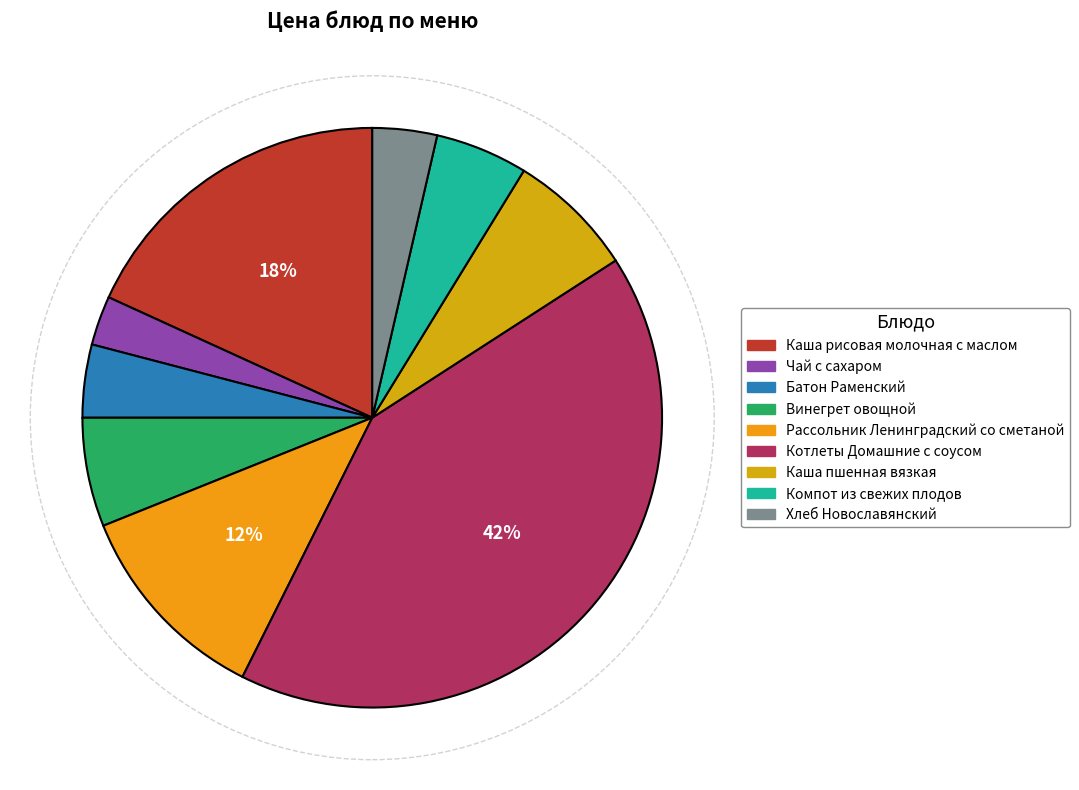

Count the number of slices in the pie.

9